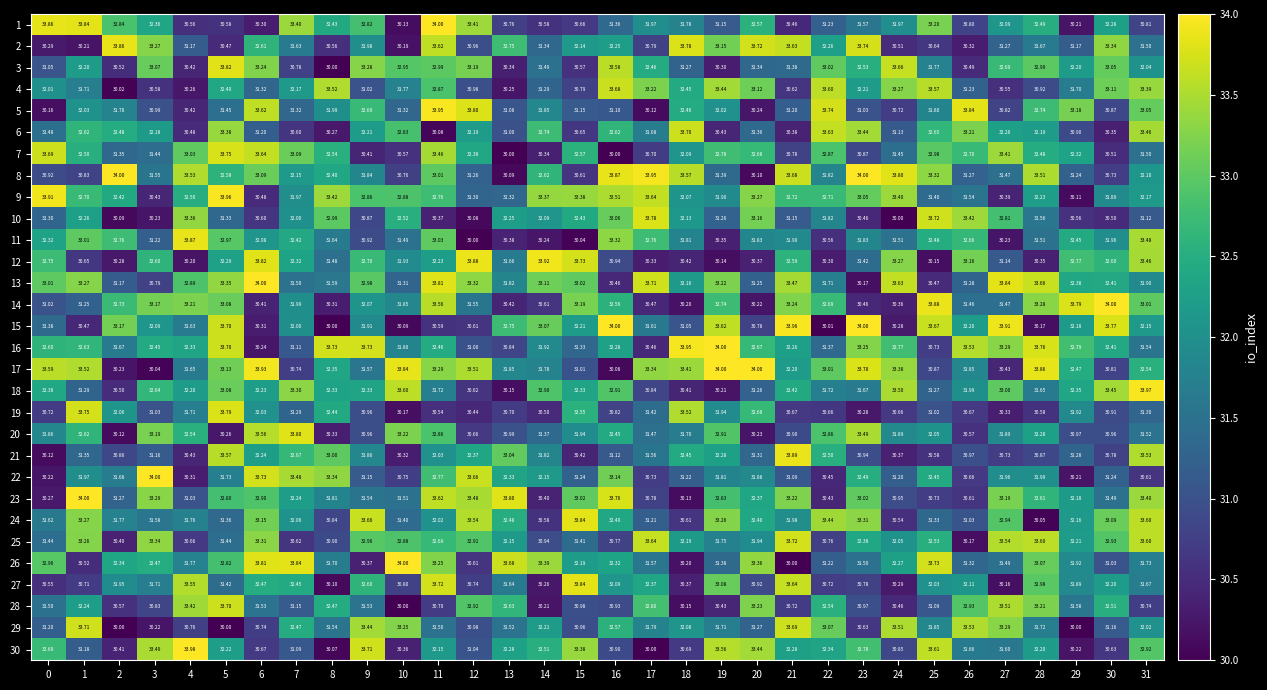

Is the value of 30 at 16 greater than the value of 4 at 17?

No